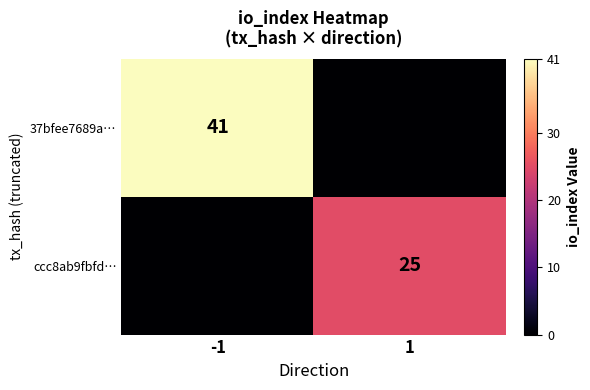

The ccc8ab9fbfd… series shows 25 at 1. True or false?

True